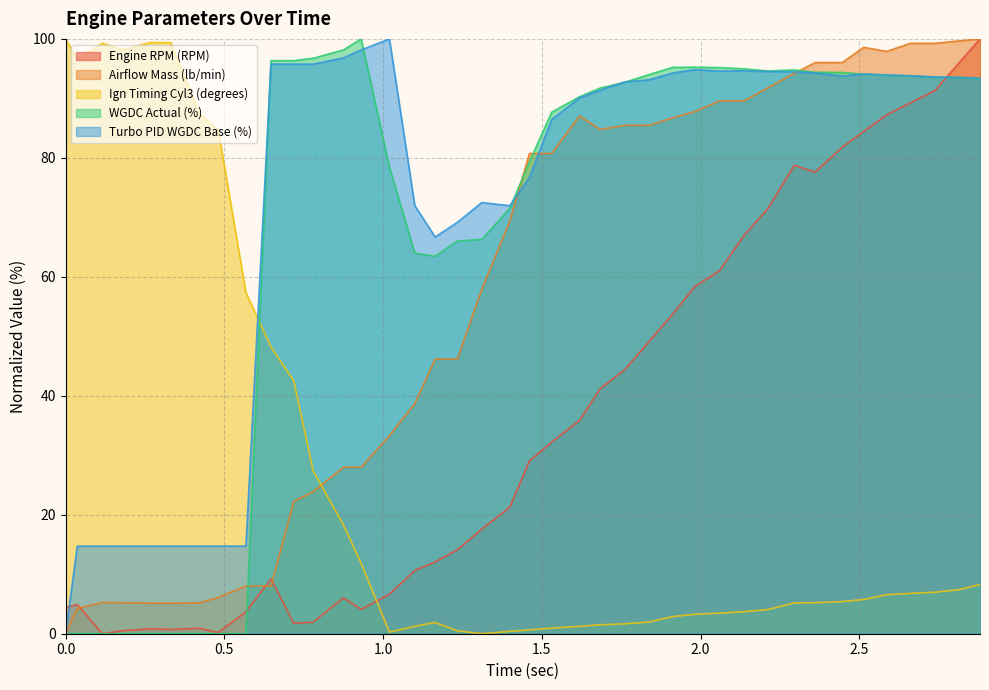

How many interior local peaks does the Ign Timing Cyl3 (degrees) series have?

3